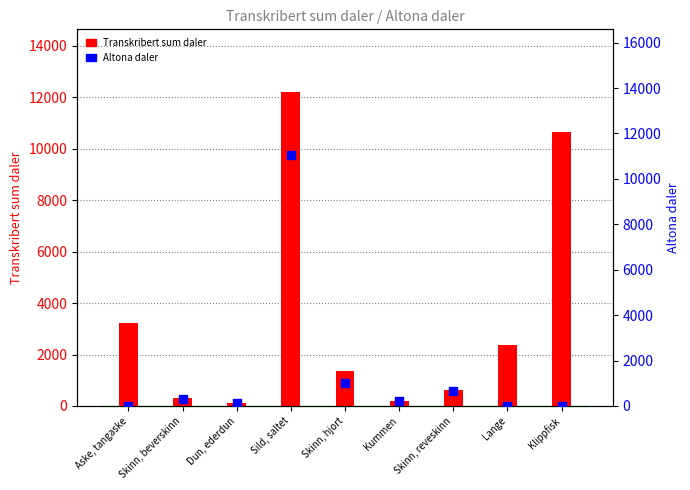

Is the value of Transkribert sum daler at Sild, saltet greater than the value of Altona daler at Skinn, beverskinn?

Yes